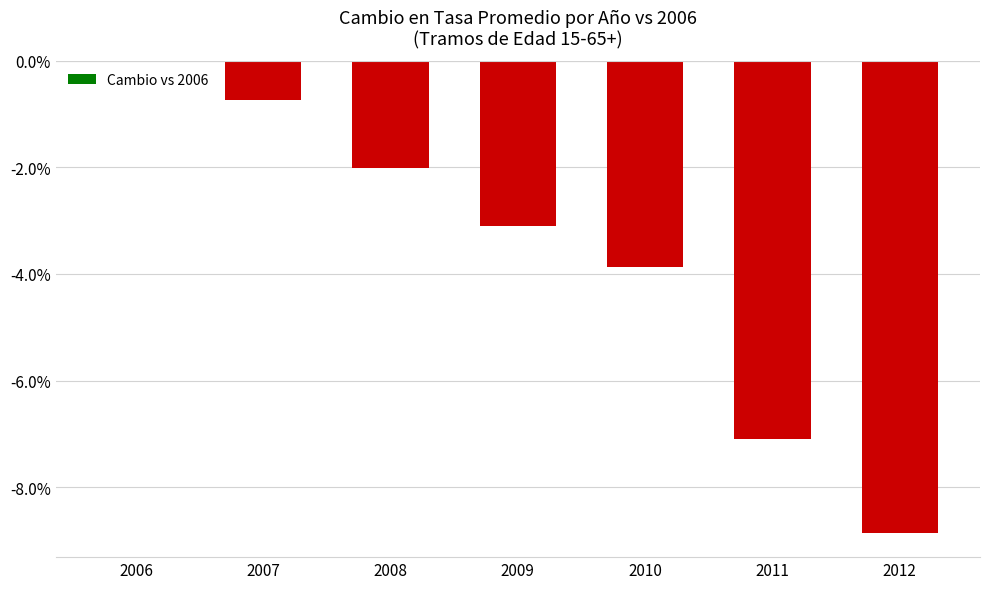

At which label does the data first exceed -3?

2006